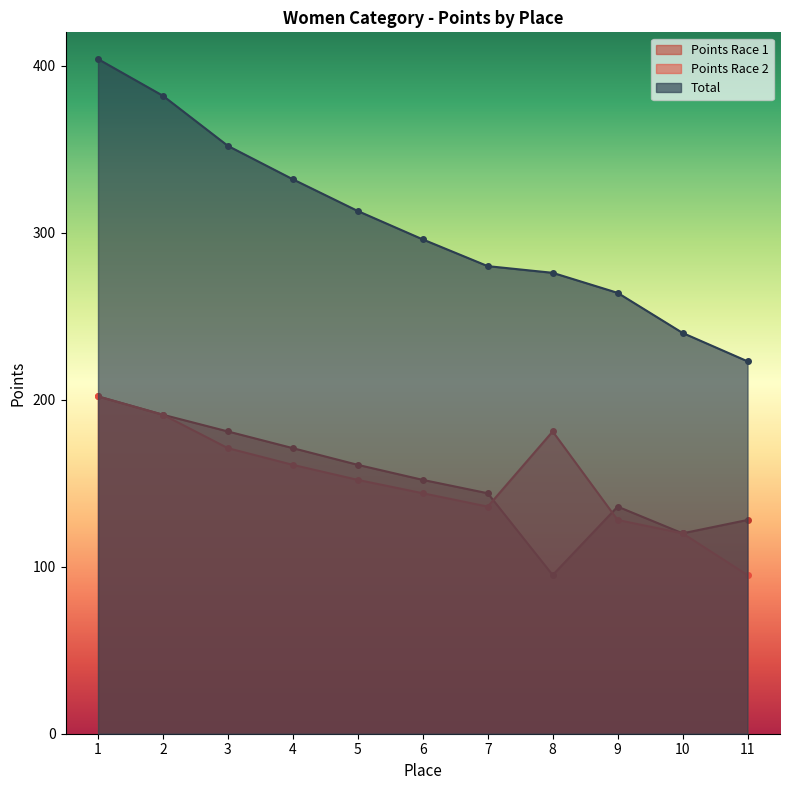

How many lines are shown in the chart?

3